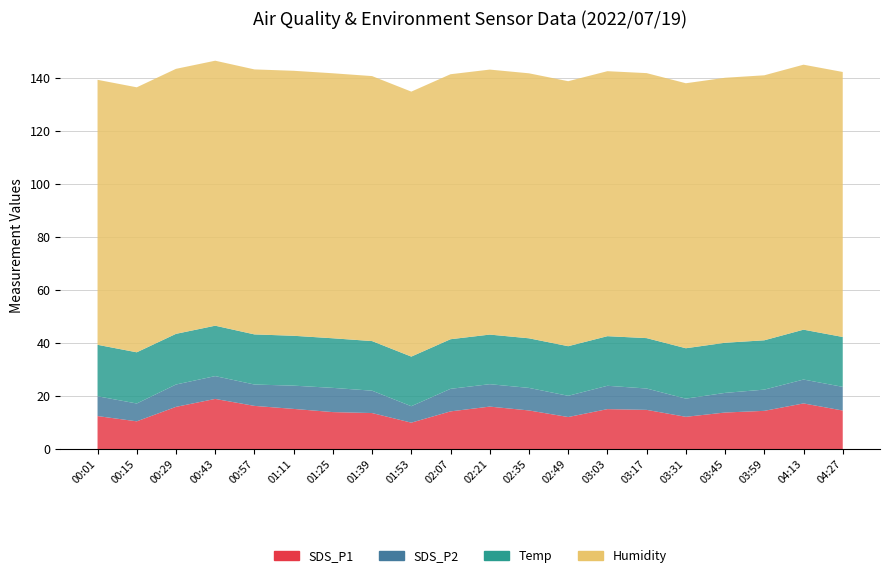

Reading right to left, transcribe all the data shown in this chart.

SDS_P1: 04:27=14.5	04:13=17.2	03:59=14.4	03:45=13.8	03:31=12.2	03:17=14.8	03:03=15.1	02:49=12.1	02:35=14.6	02:21=16.0	02:07=14.2	01:53=9.9	01:39=13.6	01:25=13.9	01:11=15.1	00:57=16.3	00:43=18.9	00:29=15.9	00:15=10.4	00:01=12.4
SDS_P2: 04:27=8.9	04:13=9.0	03:59=8.0	03:45=7.4	03:31=6.8	03:17=8.1	03:03=8.8	02:49=8.0	02:35=8.5	02:21=8.4	02:07=8.5	01:53=6.2	01:39=8.4	01:25=9.1	01:11=8.8	00:57=8.1	00:43=8.6	00:29=8.4	00:15=6.7	00:01=7.5
Temp: 04:27=18.8	04:13=18.8	03:59=18.6	03:45=18.9	03:31=19.0	03:17=19.0	03:03=18.7	02:49=18.7	02:35=18.7	02:21=18.7	02:07=18.7	01:53=18.7	01:39=18.7	01:25=18.7	01:11=18.8	00:57=18.9	00:43=19.0	00:29=19.1	00:15=19.3	00:01=19.4
Humidity: 04:27=99.9	04:13=99.9	03:59=99.9	03:45=99.9	03:31=99.9	03:17=99.9	03:03=99.9	02:49=99.9	02:35=99.9	02:21=99.9	02:07=99.9	01:53=99.9	01:39=99.9	01:25=99.9	01:11=99.9	00:57=99.9	00:43=99.9	00:29=99.9	00:15=99.9	00:01=99.9